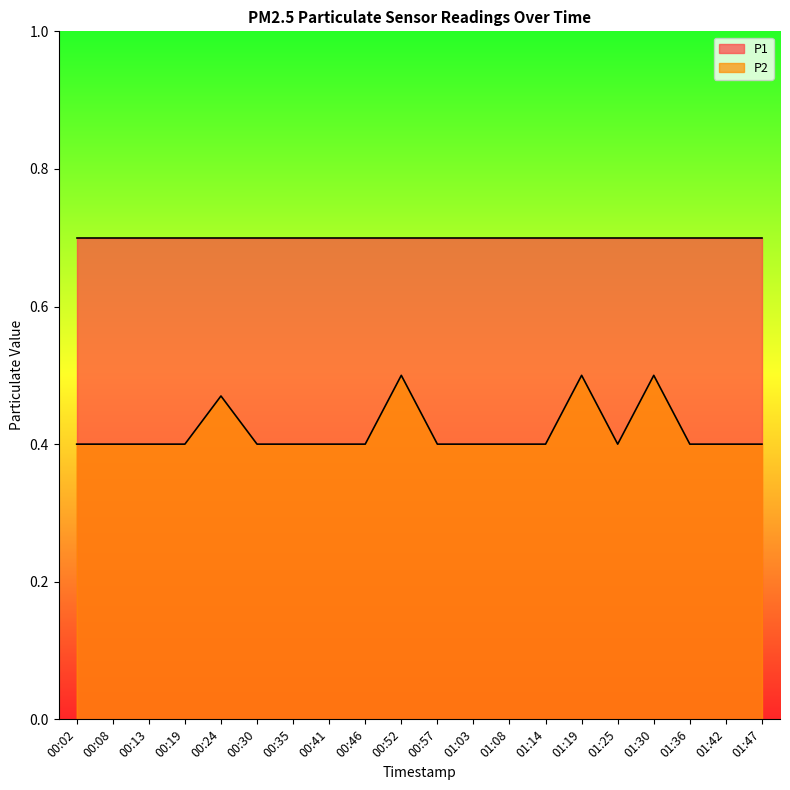

At which label is the value closest to 0?

00:02